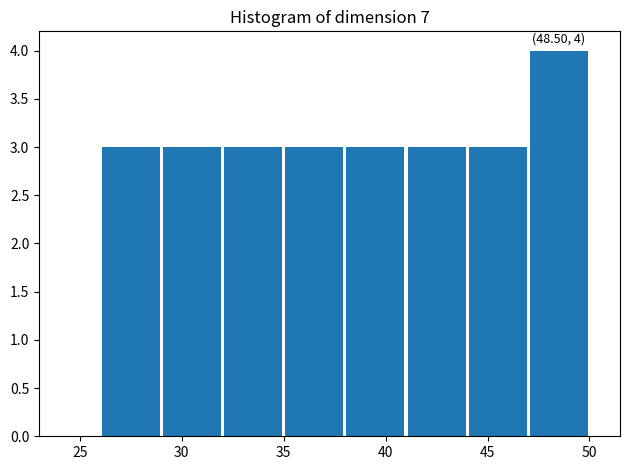

Over which range of the x-axis is the bar tallest?

47 to 50